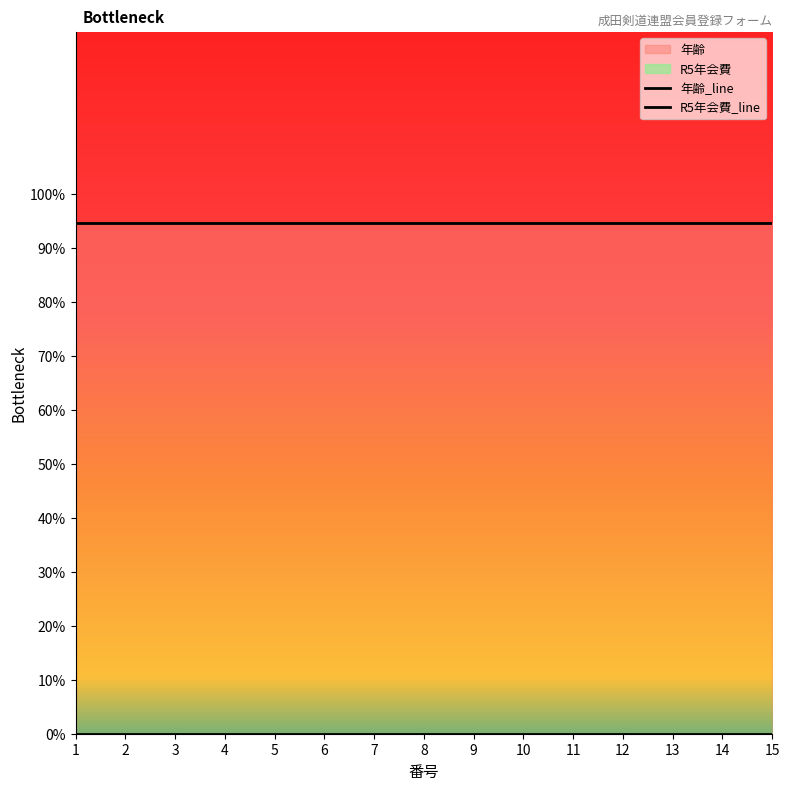

What is the difference between the highest and lowest values at 6?

94.6